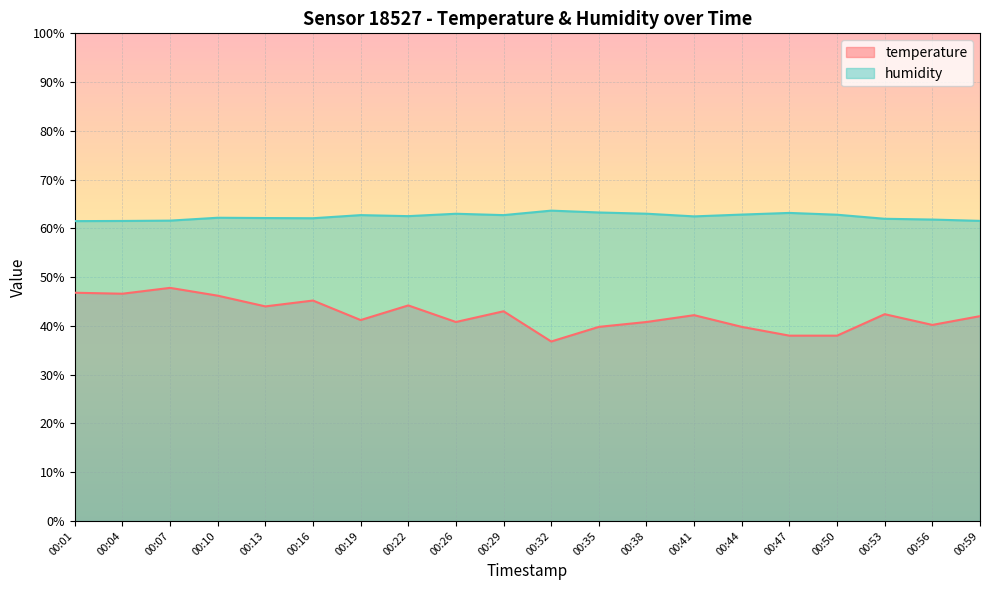

Where is the first local maximum for temperature?

00:07